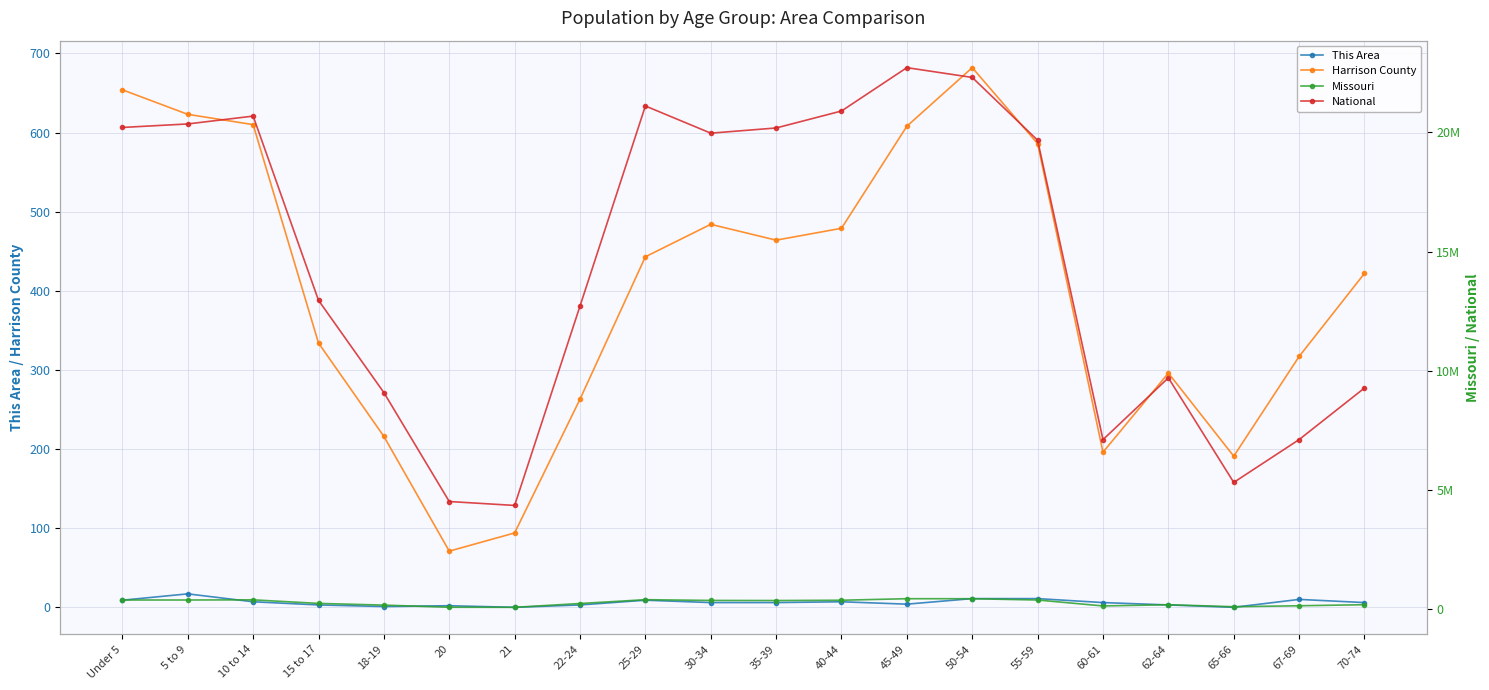

Reading left to right, extract all data points from this chart.

This Area: Under 5=9	5 to 9=17	10 to 14=7	15 to 17=3	18-19=1	20=2	21=0	22-24=3	25-29=9	30-34=6	35-39=6	40-44=7	45-49=4	50-54=11	55-59=11	60-61=6	62-64=3	65-66=0	67-69=10	70-74=6
Harrison County: Under 5=654	5 to 9=623	10 to 14=610	15 to 17=334	18-19=216	20=71	21=94	22-24=263	25-29=443	30-34=484	35-39=464	40-44=479	45-49=608	50-54=682	55-59=586	60-61=196	62-64=296	65-66=191	67-69=317	70-74=422
Missouri: Under 5=390237	5 to 9=390463	10 to 14=396925	15 to 17=247811	18-19=175975	20=86528	21=83511	22-24=243250	25-29=403239	30-34=372228	35-39=368070	40-44=380546	45-49=444766	50-54=443806	55-59=389985	60-61=140830	62-64=192463	65-66=108394	67-69=148659	70-74=193437
National: Under 5=20201362	5 to 9=20348657	10 to 14=20677194	15 to 17=12954254	18-19=9086089	20=4519129	21=4354294	22-24=12712576	25-29=21101849	30-34=19962099	35-39=20179642	40-44=20890964	45-49=22708591	50-54=22298125	55-59=19664805	60-61=7113727	62-64=9704197	65-66=5319902	67-69=7115361	70-74=9278166